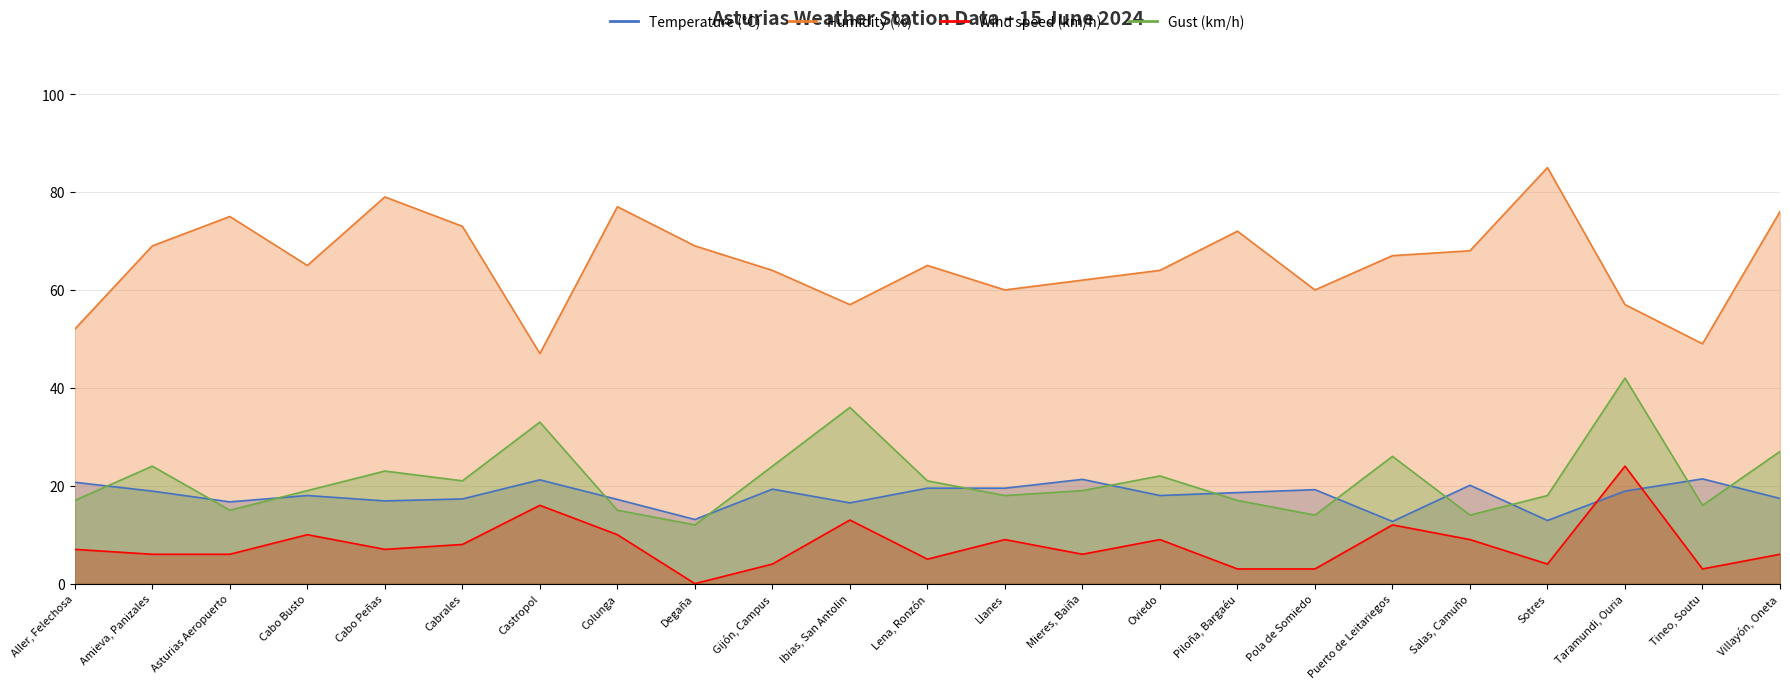

Reading left to right, what are all the values shown in this chart?

Temperature (°C): 20.7	18.9	16.7	18.0	16.9	17.3	21.2	17.2	13.1	19.3	16.5	19.5	19.5	21.3	18.0	18.6	19.2	12.7	20.1	12.9	18.9	21.4	17.4
Humidity (%): 52.0	69.0	75.0	65.0	79.0	73.0	47.0	77.0	69.0	64.0	57.0	65.0	60.0	62.0	64.0	72.0	60.0	67.0	68.0	85.0	57.0	49.0	76.0
Wind speed (km/h): 7.0	6.0	6.0	10.0	7.0	8.0	16.0	10.0	0.0	4.0	13.0	5.0	9.0	6.0	9.0	3.0	3.0	12.0	9.0	4.0	24.0	3.0	6.0
Gust (km/h): 17.0	24.0	15.0	19.0	23.0	21.0	33.0	15.0	12.0	24.0	36.0	21.0	18.0	19.0	22.0	17.0	14.0	26.0	14.0	18.0	42.0	16.0	27.0